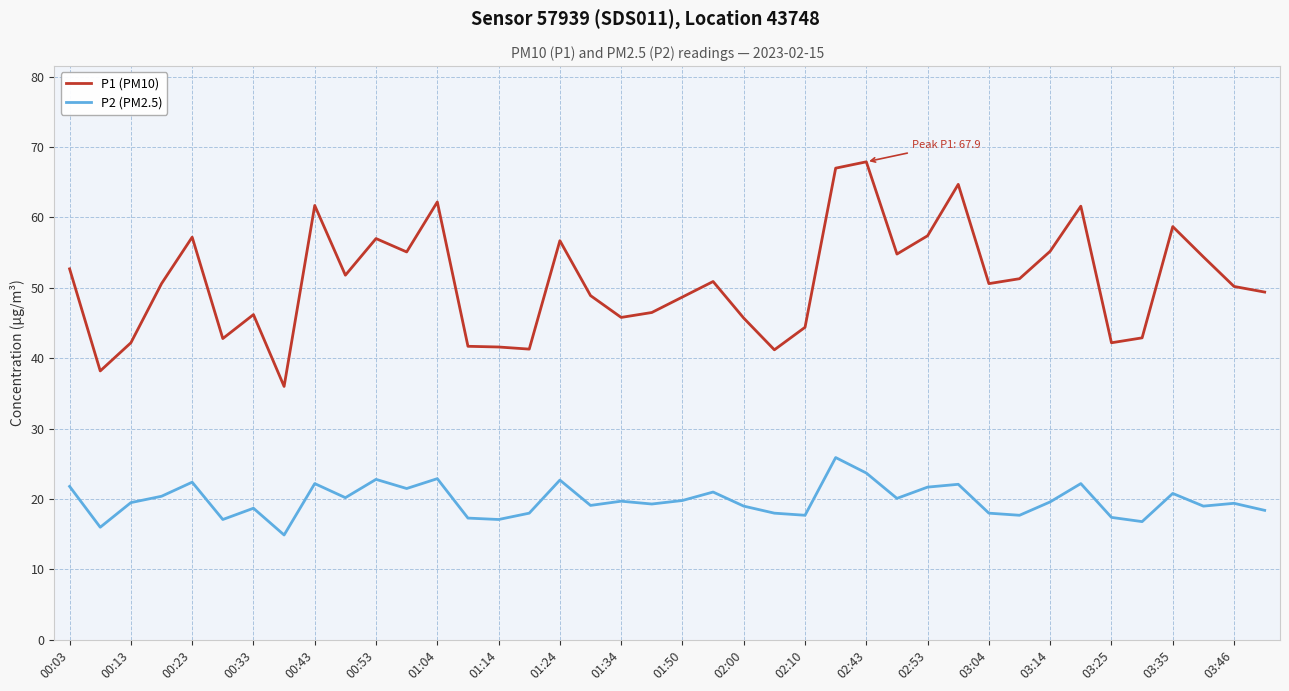

True or false: P2 (PM2.5) and P1 (PM10) cross at least once.

False